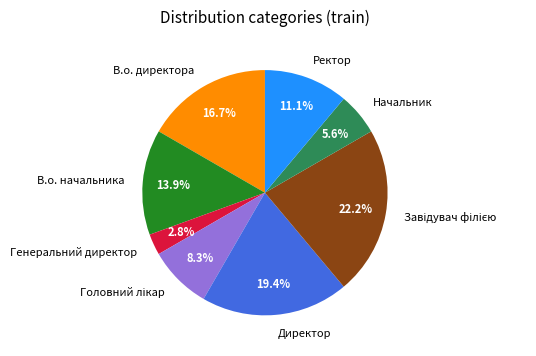

Between Генеральний директор and Ректор, which is larger?

Ректор